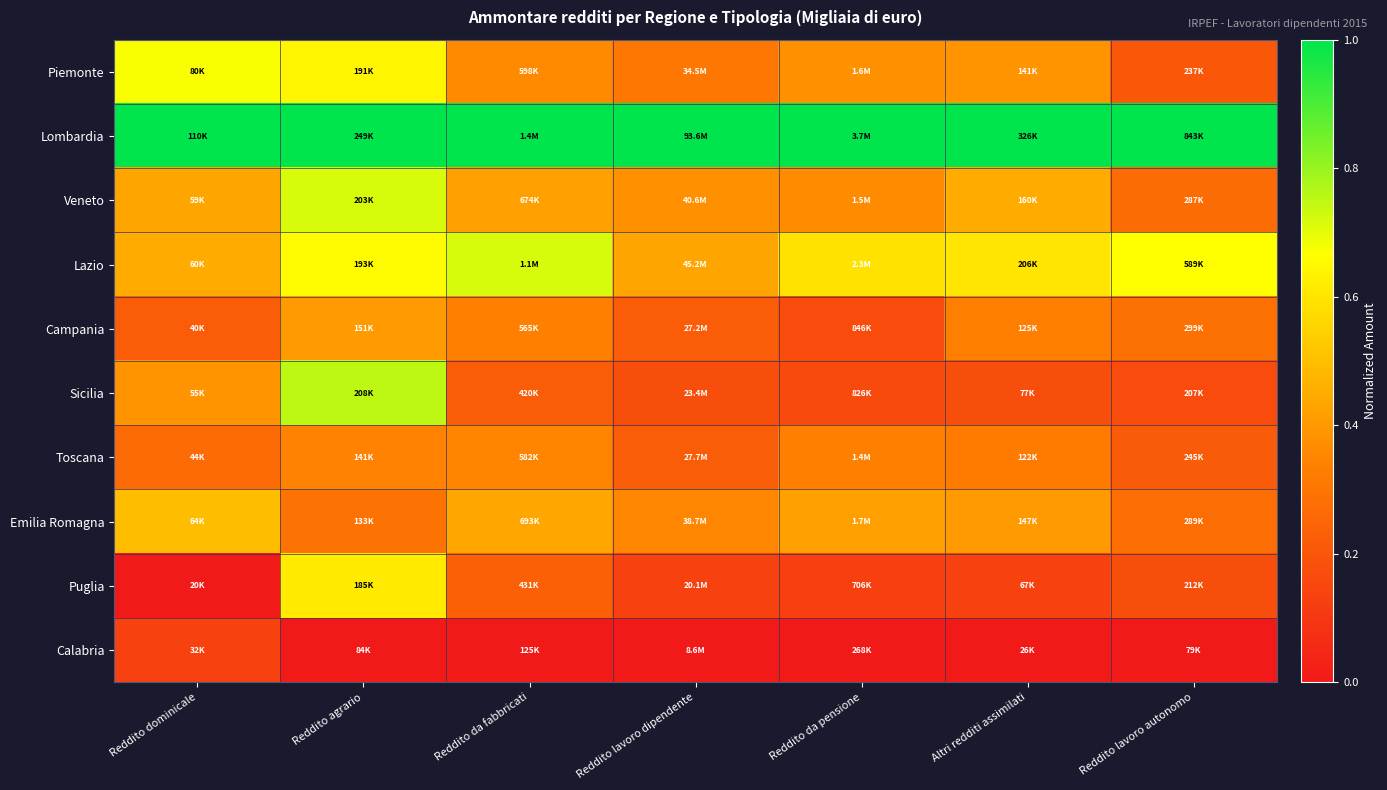

How many distinct data groups are displayed?

10